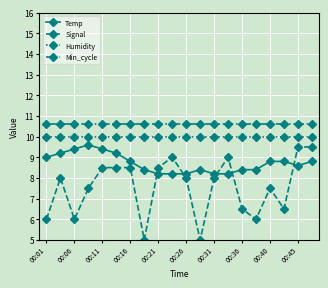

True or false: Signal and Temp intersect in this chart.

True